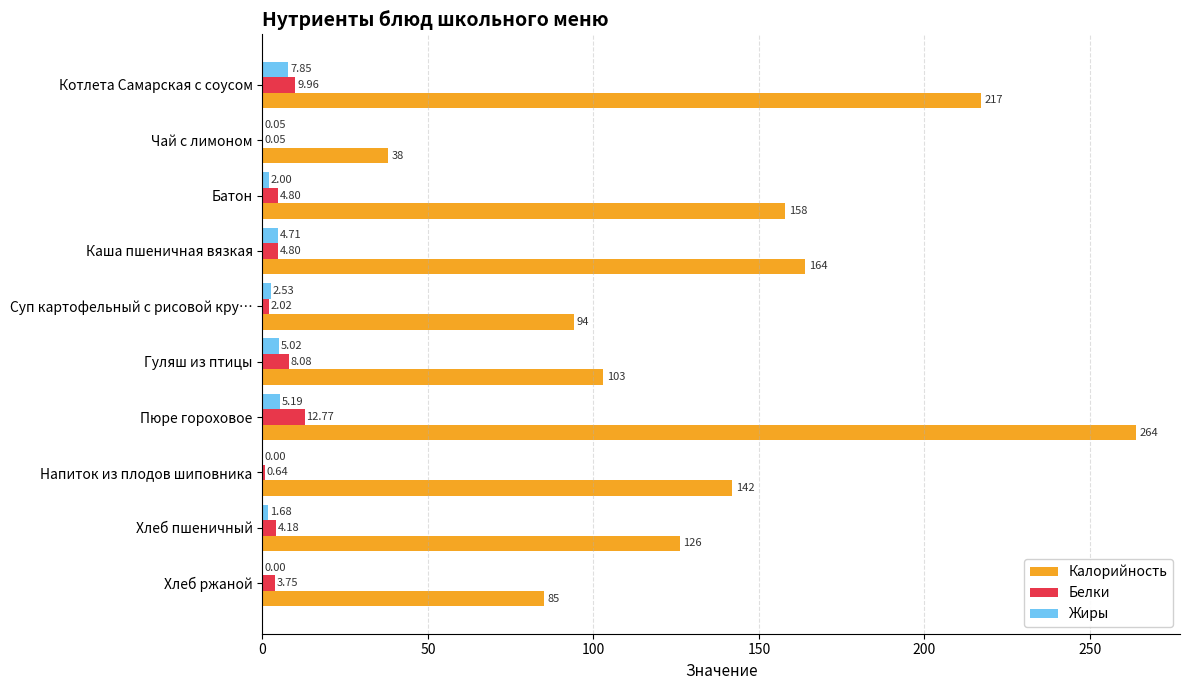

Count the number of data series in this chart.

3